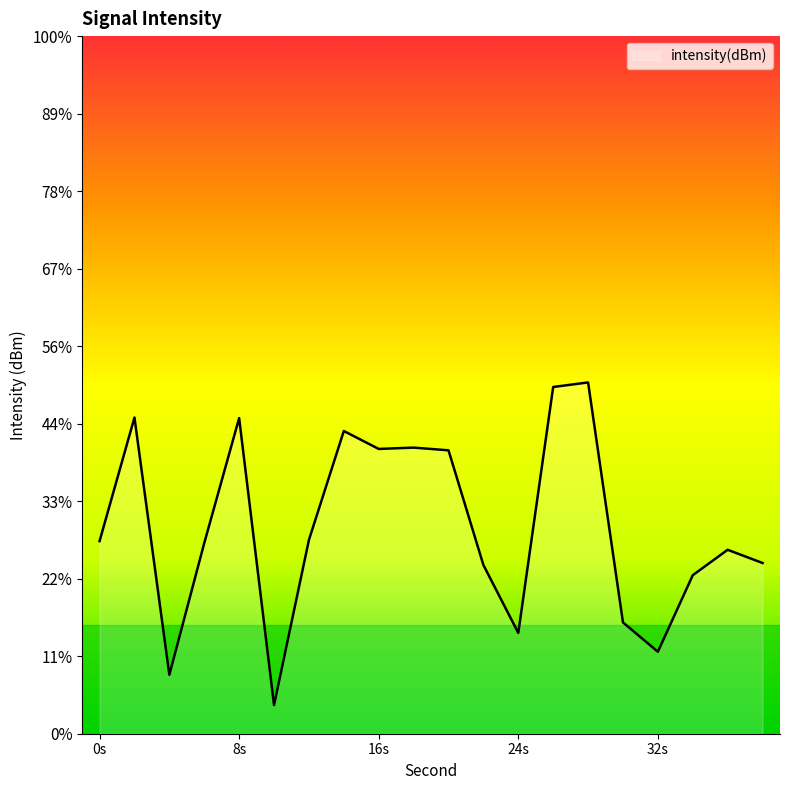

At which category does the data reach its first local valley?

4